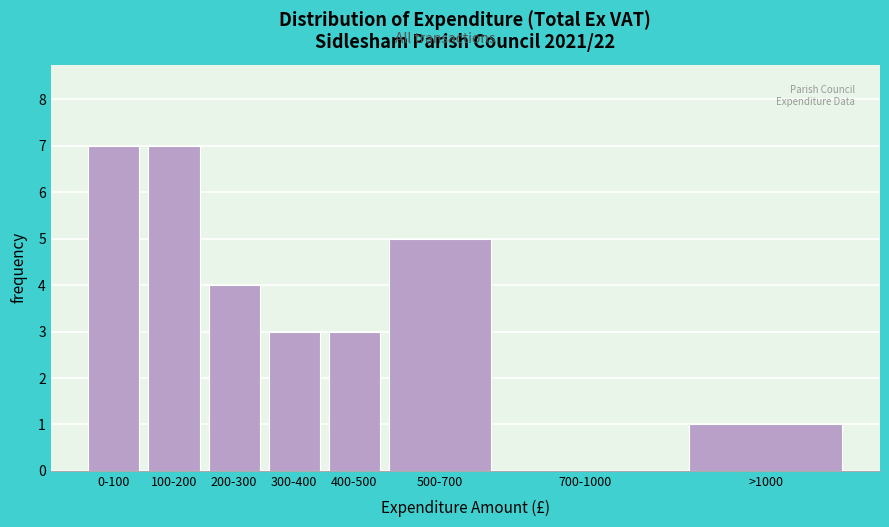

Reading left to right, transcribe all the data shown in this chart.

0-100=7	100-200=7	200-300=4	300-400=3	400-500=3	500-700=5	700-1000=0	>1000=1